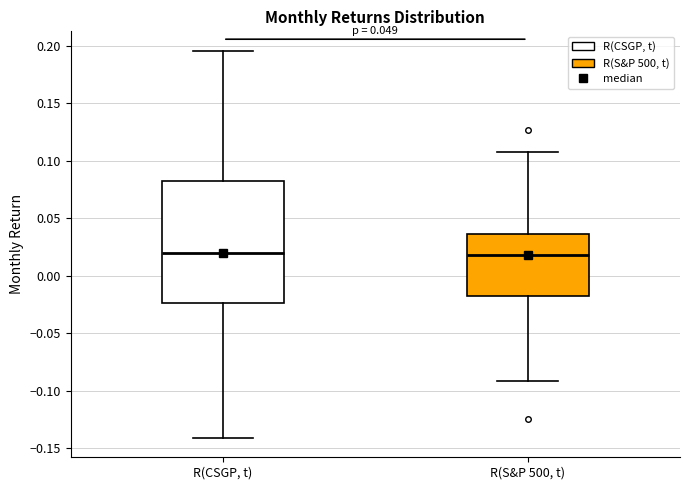

Reading left to right, read every box against the y-axis: the position of its median line, the range the box covers, and the ends of its whiskers. The values are not printed on the chart, so give them approximately, as read against the axis.

R(CSGP, t): median 0.020, box -0.025 to 0.080, whiskers -0.140 to 0.195
R(S&P 500, t): median 0.020, box -0.020 to 0.035, whiskers -0.090 to 0.110